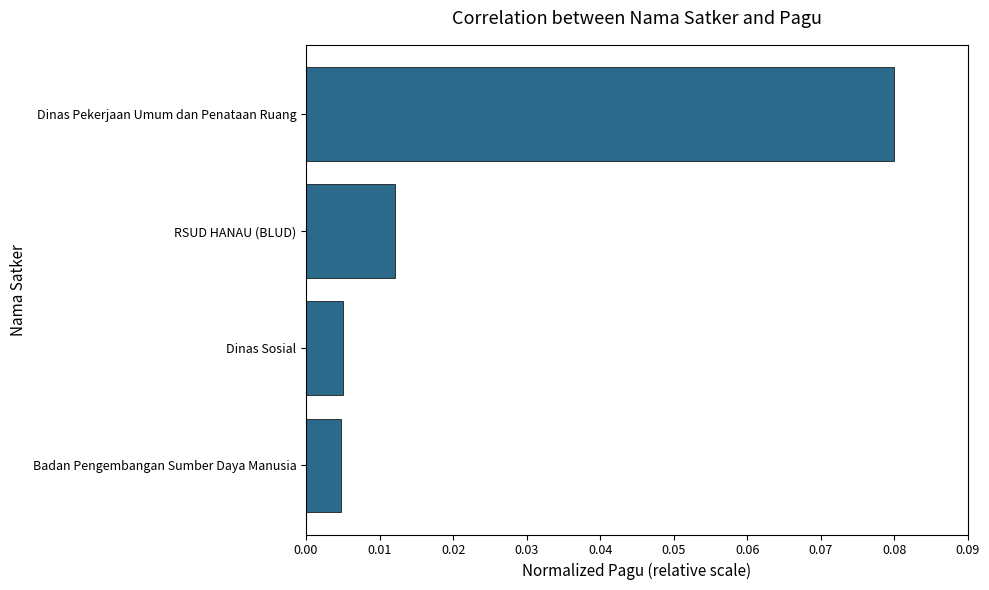

At which category does the chart reach its peak across all series?

Dinas Pekerjaan Umum dan Penataan Ruang